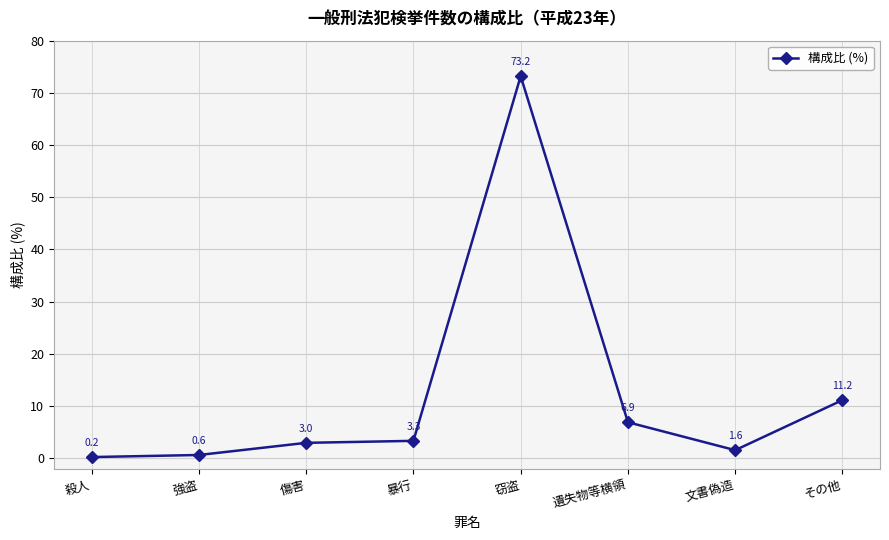

The value at 窃盗 is 47.8. True or false?

False